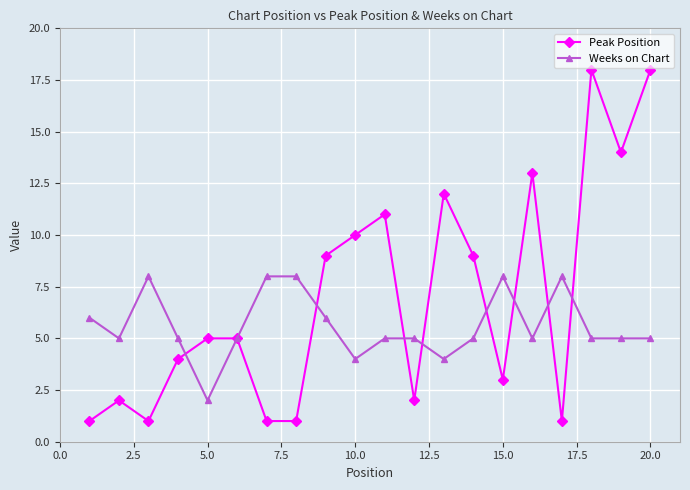

True or false: Peak Position has more than 2 points higher than both neighbors.

True